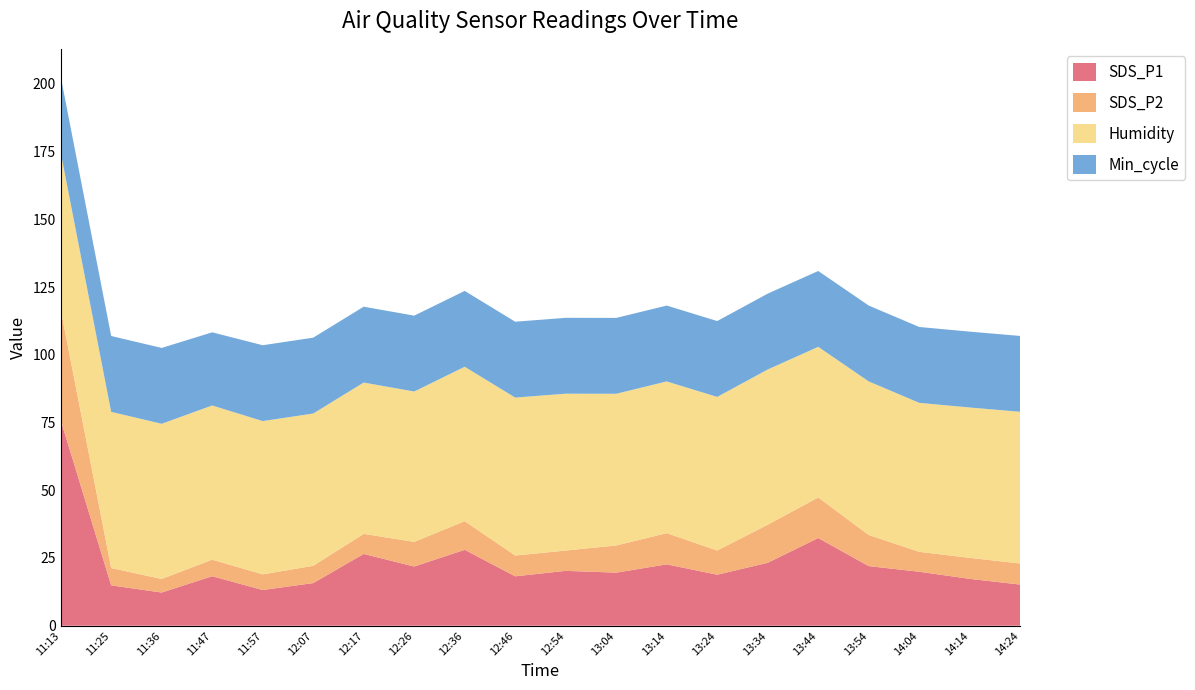

Is it true that SDS_P1 equals 5.6 at 11:25?

False